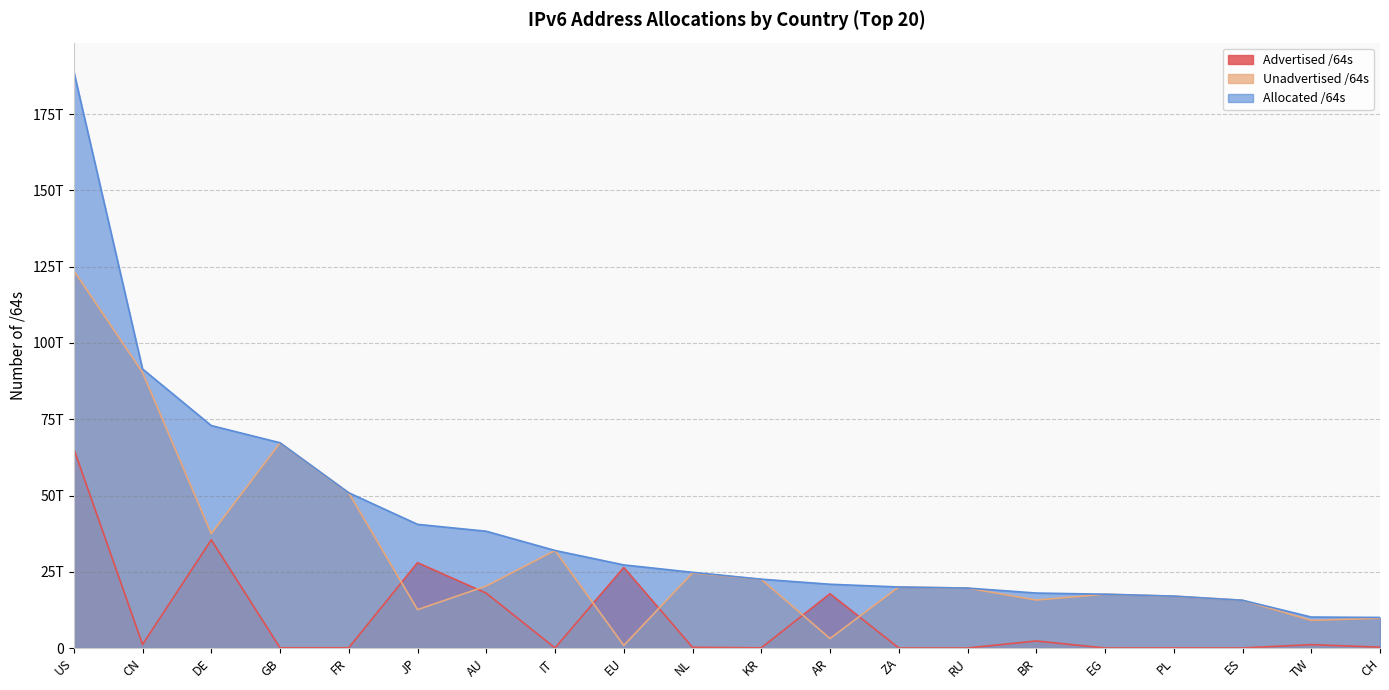

Which series has the widest spread of values?

Allocated /64s